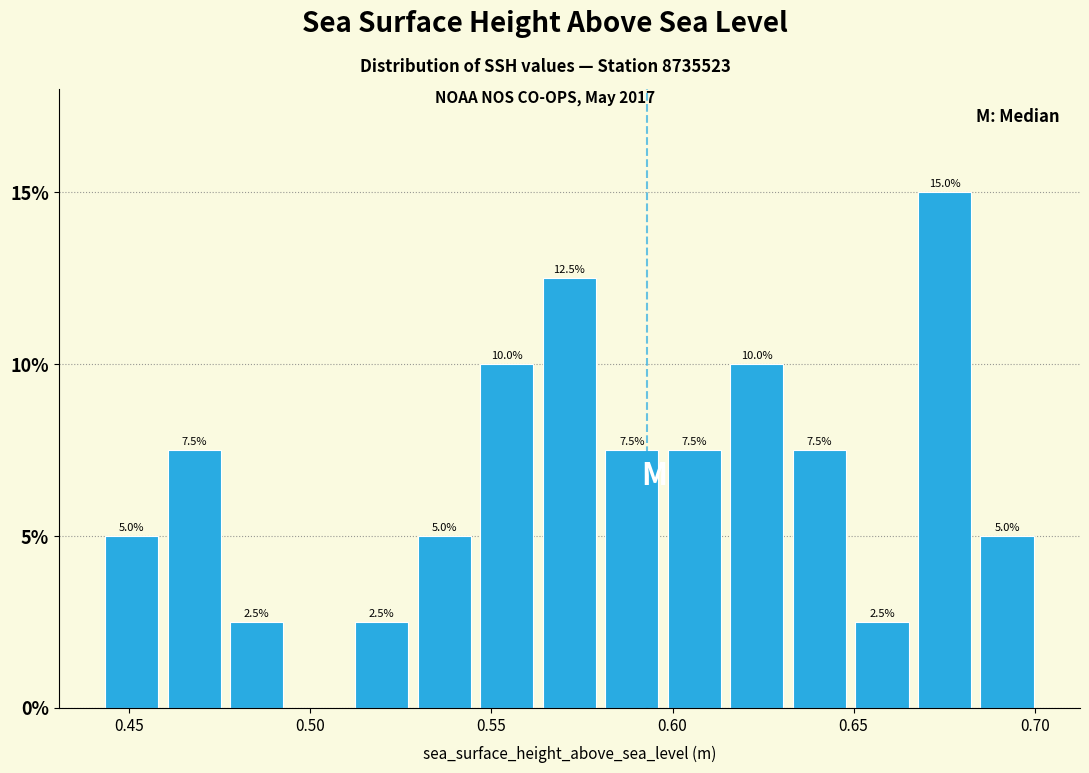

Around what value on the x-axis is the tallest bar? Give the approximate position of its centre, as read against the axis.

0.675